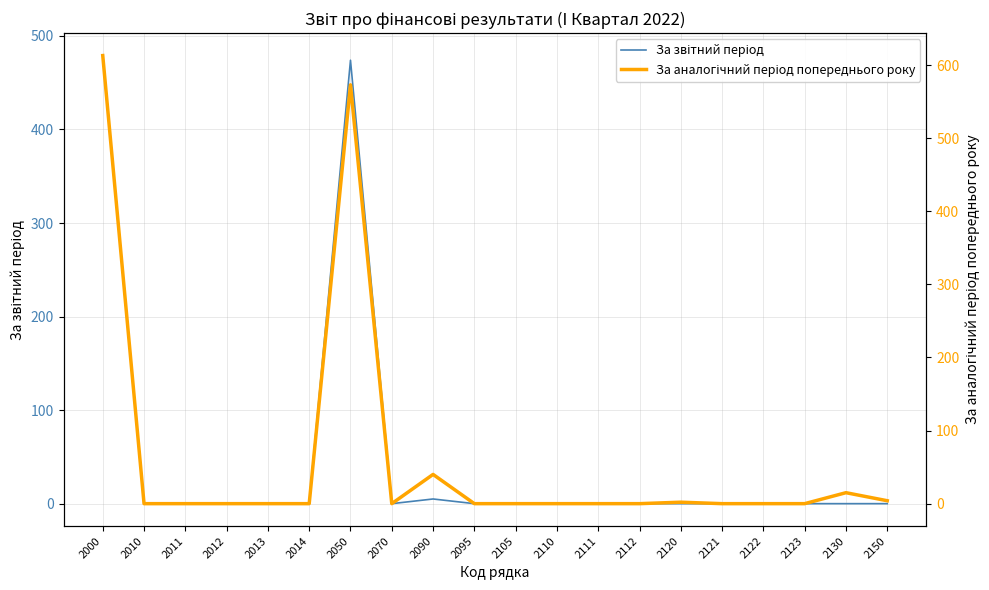

How many positive values does the За звітний період series have?

3